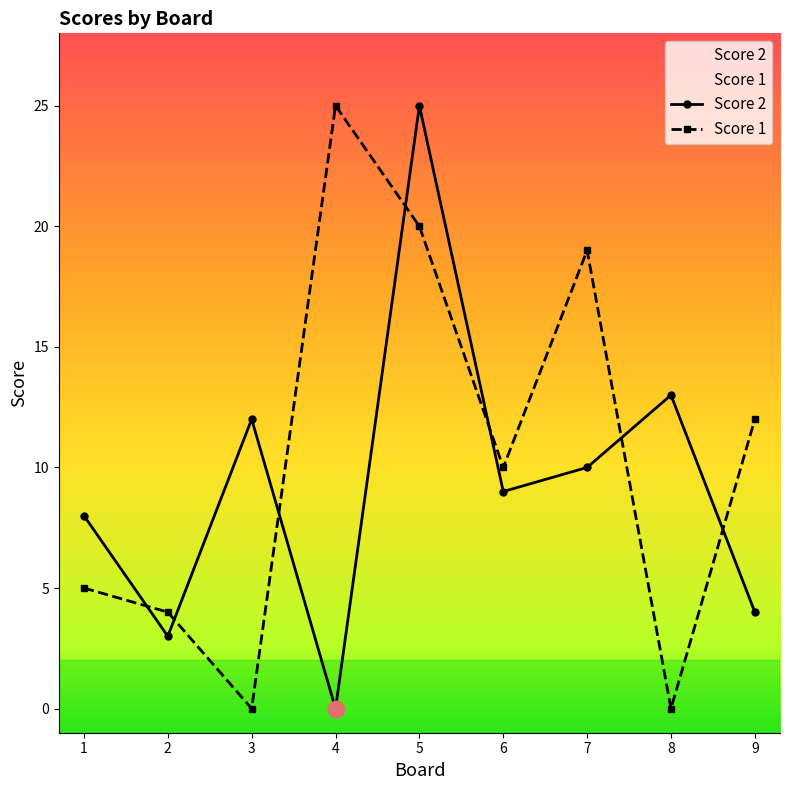

What is the sum of the Score 2 values at 2 and 5?

28